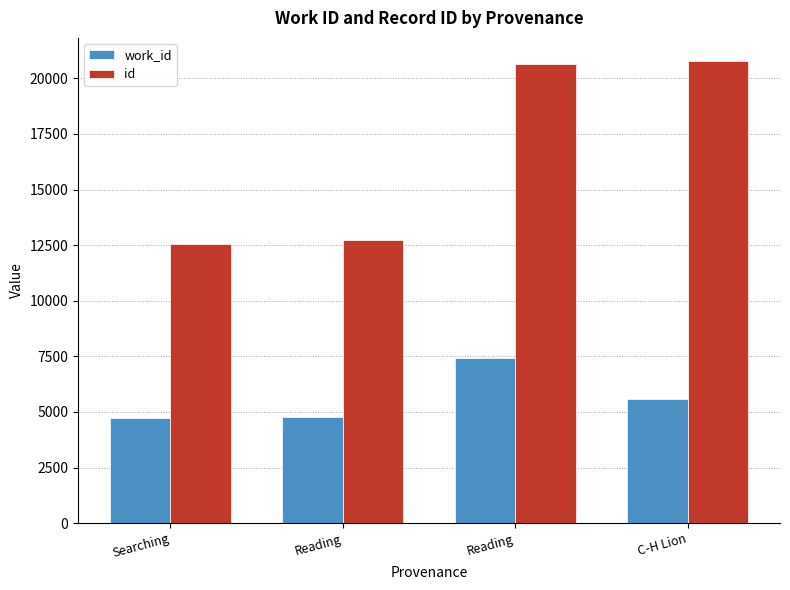

Does the chart contain stacked bars?

No